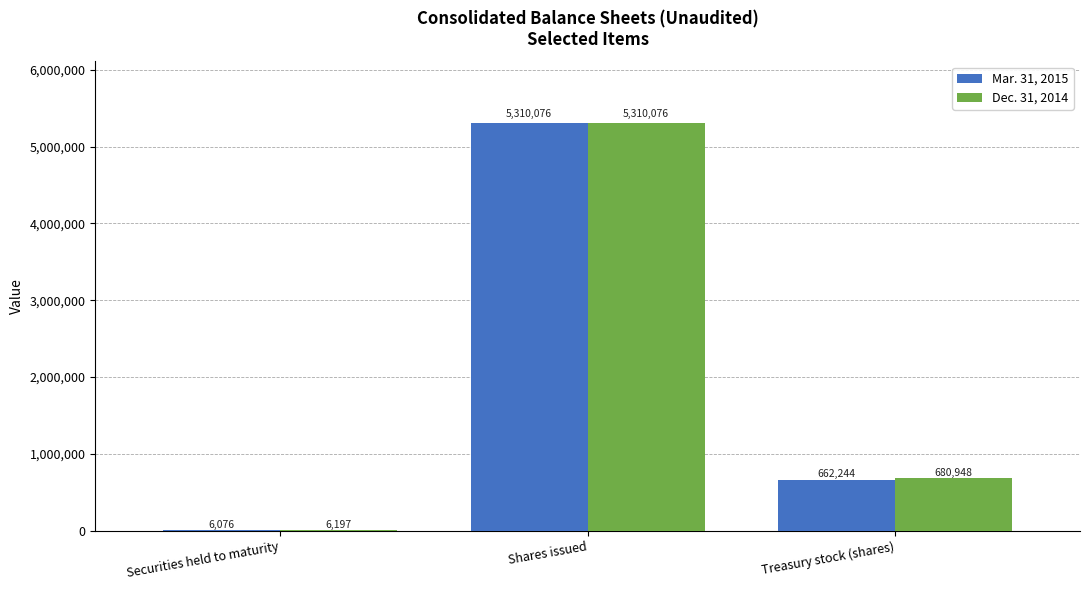

Where does the Dec. 31, 2014 series first go above 680948?

Shares issued